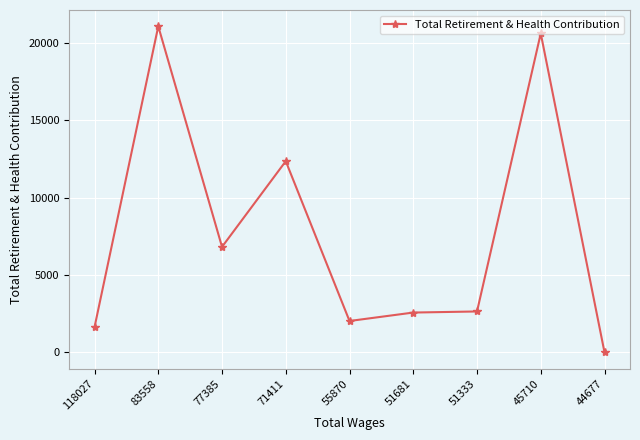

True or false: there are more than 0 points higher than both neighbors.

True